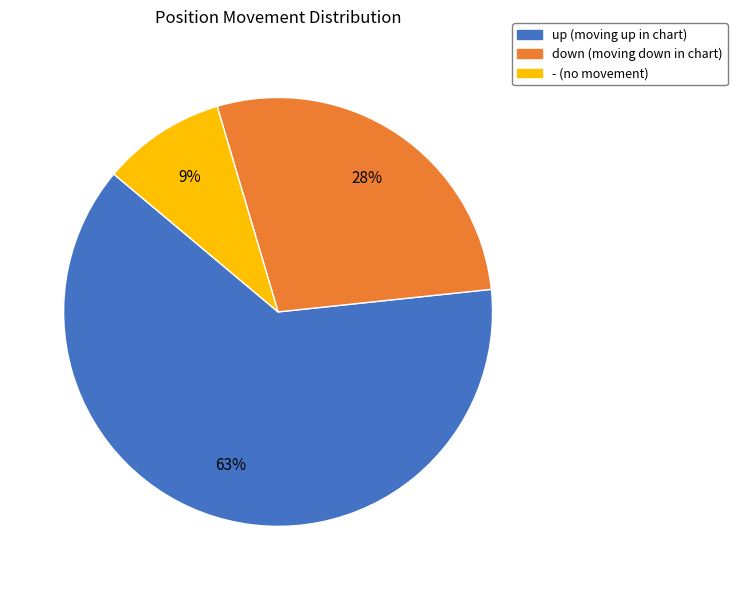

Rank the categories by value from highest to lowest.

up, down, -